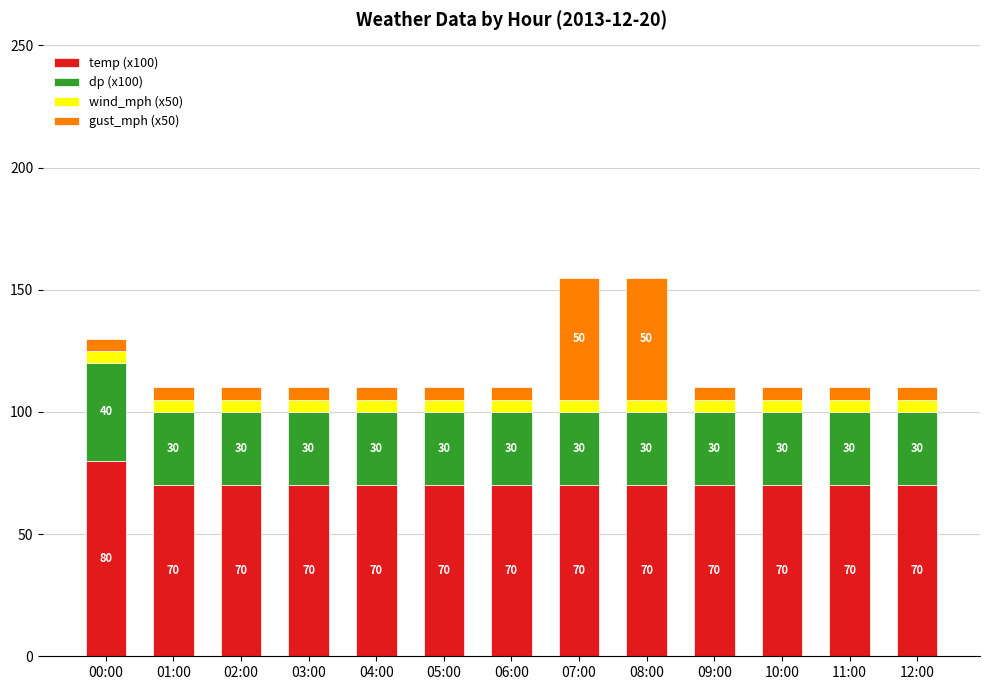

How many distinct data groups are displayed?

4